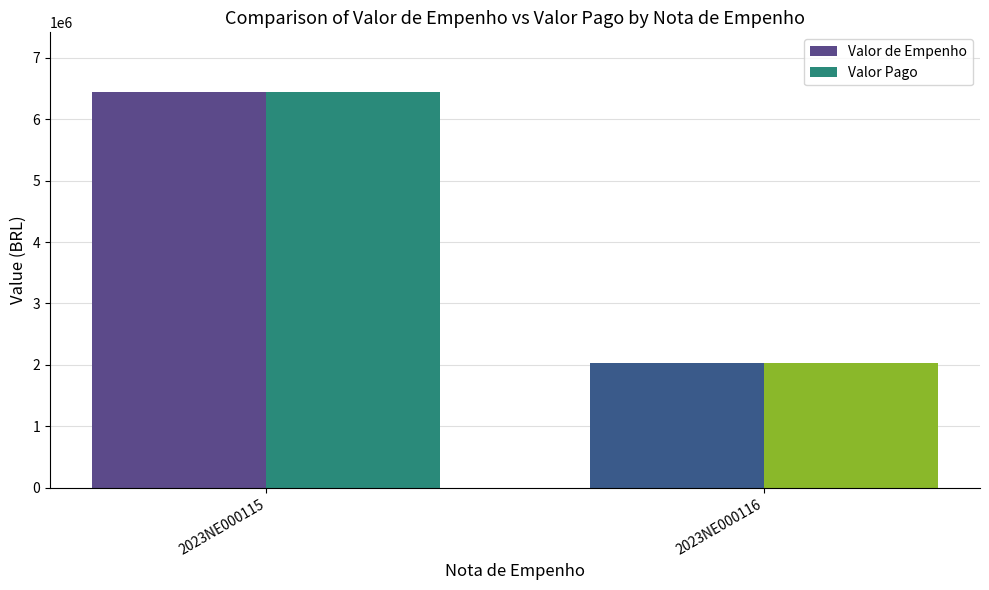

Which label corresponds to the smallest value in the chart?

2023NE000116